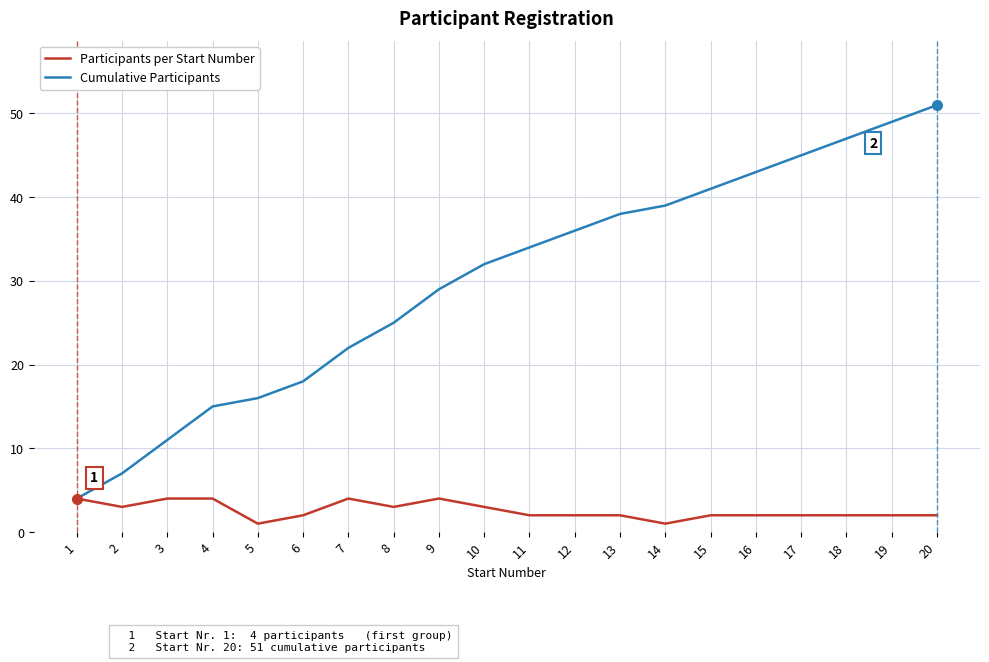

How many series are shown in this chart?

2